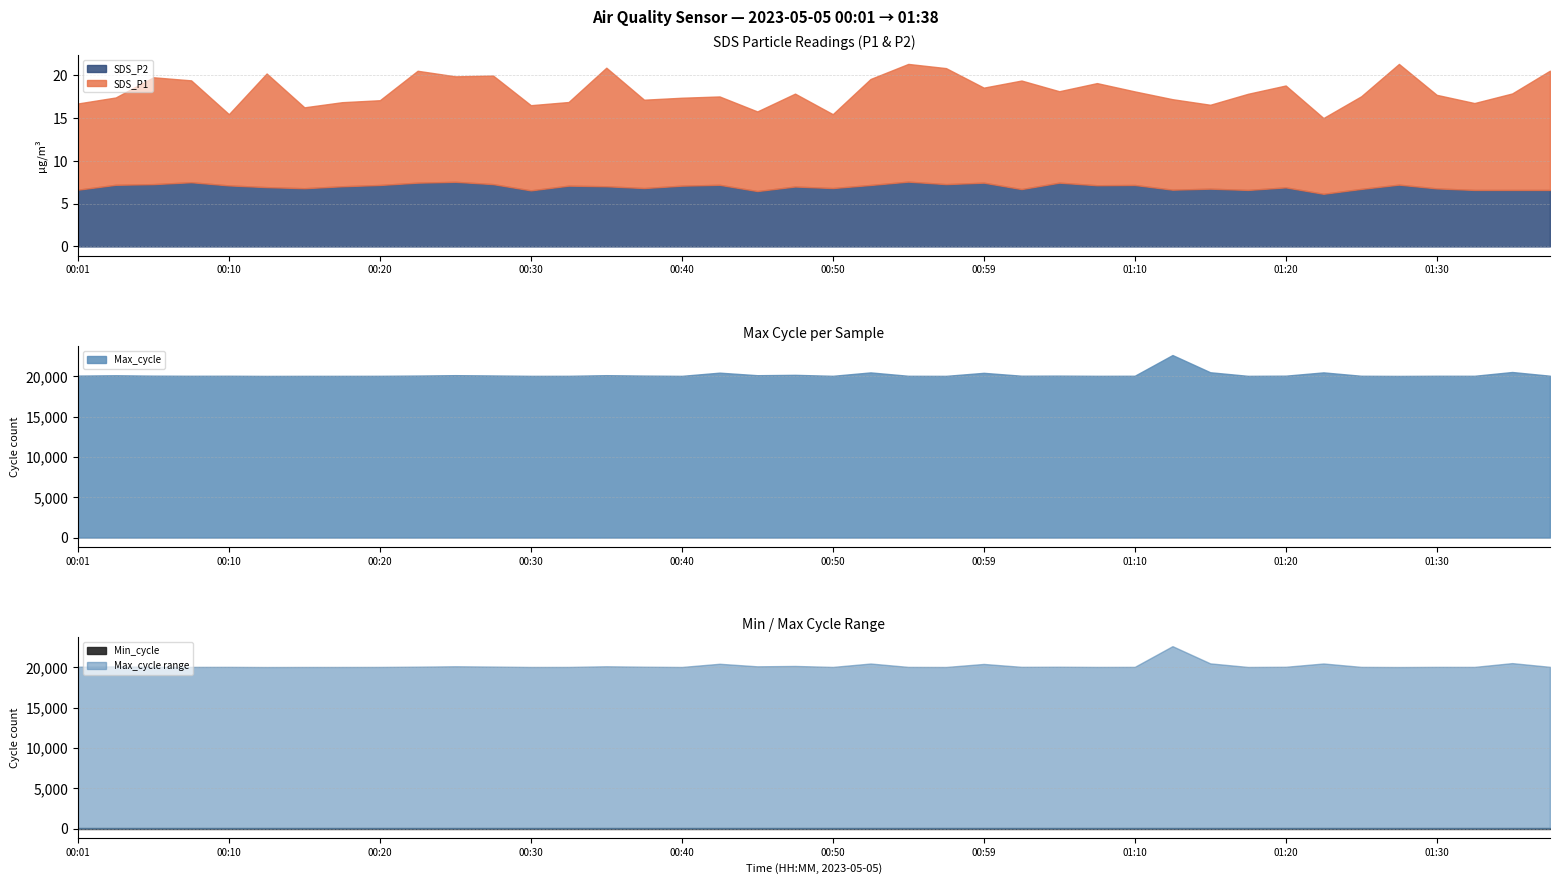

Which category has the lowest value in the Min_cycle series?

00:01